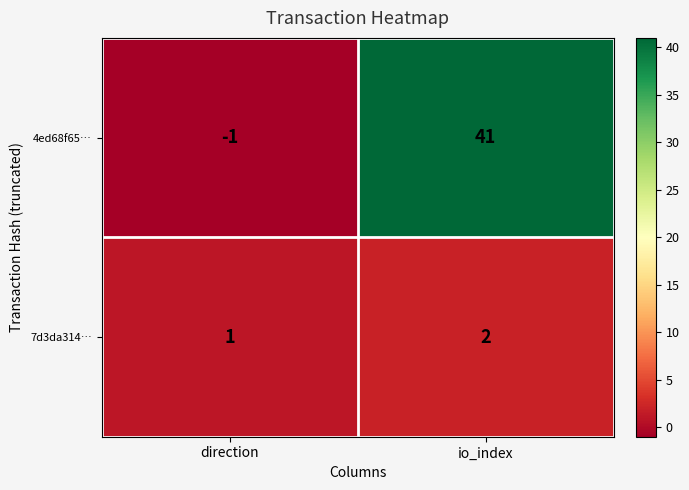

Which series changed the most between direction and io_index?

4ed68f65…